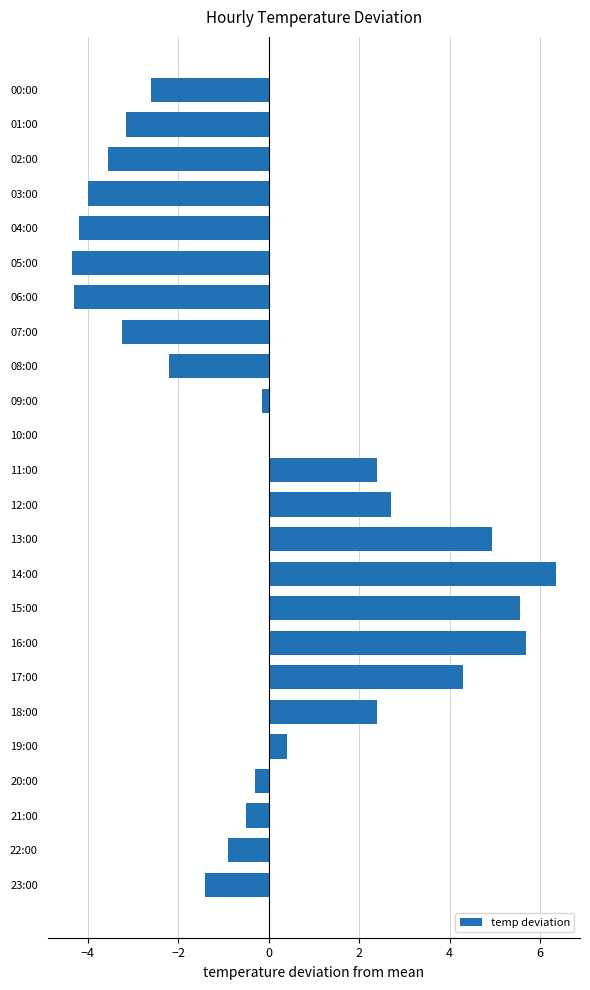

Where is the data nearest to the value 1?

19:00